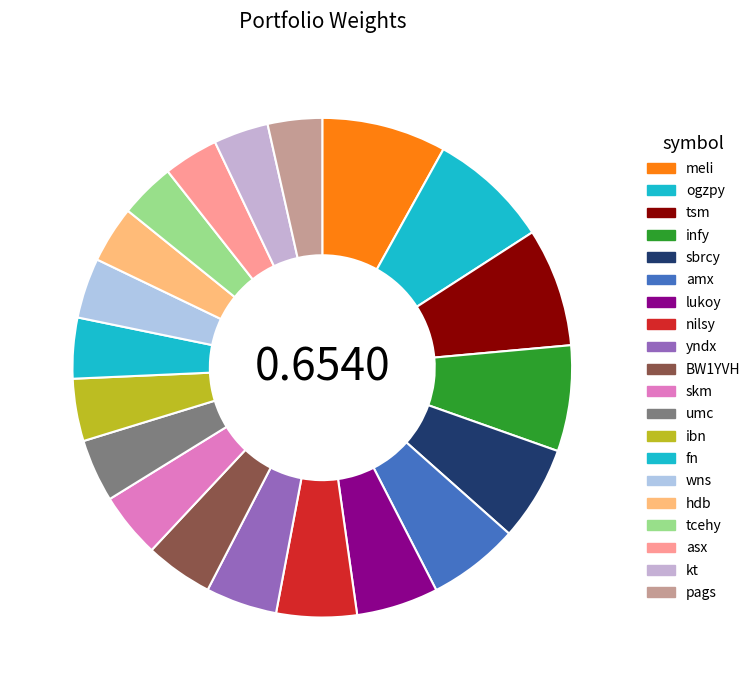

Is there any slice that represents more than half of the pie?

No